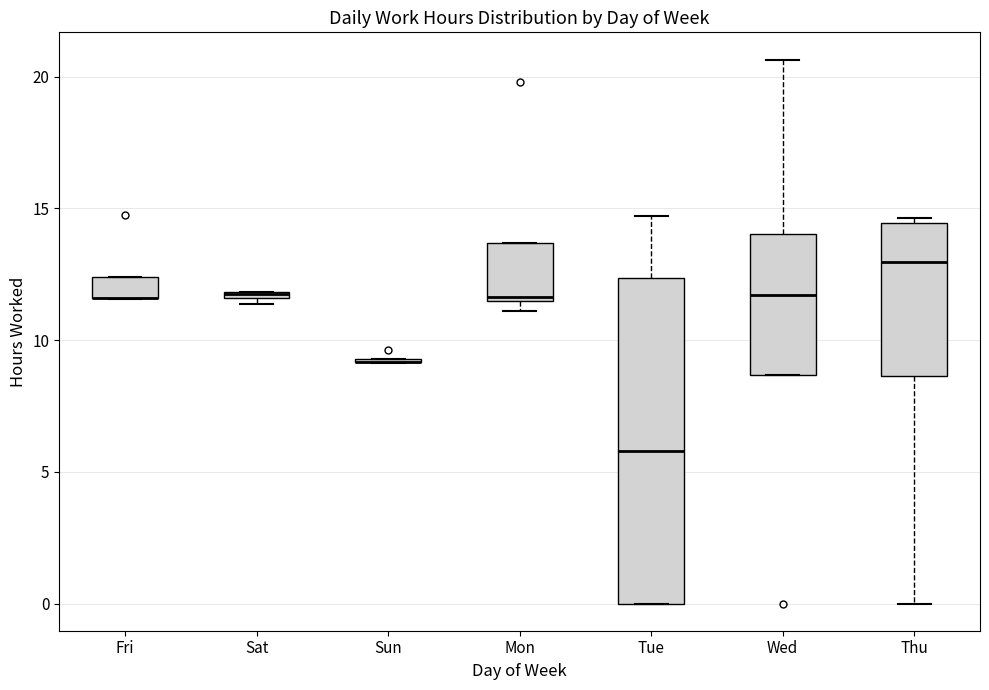

Which box is the tallest, from its lower edge to its upper edge?

Tue